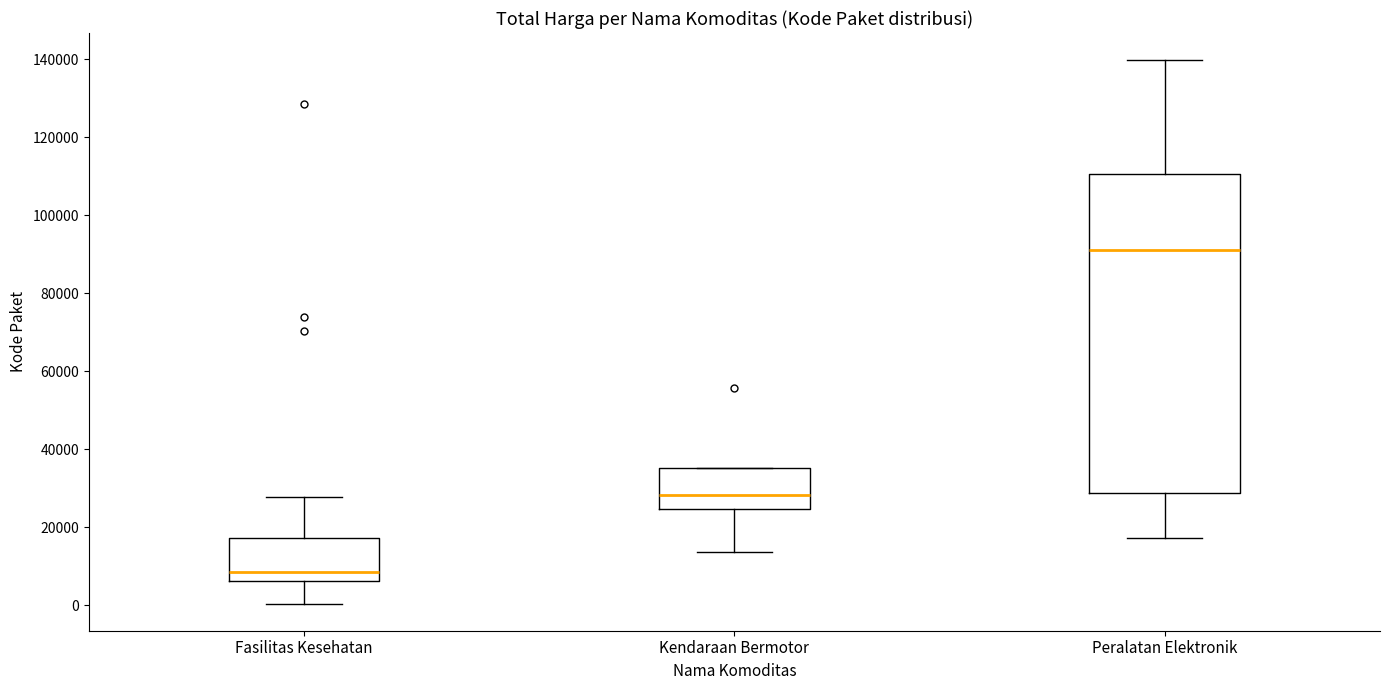

Reading left to right, transcribe this box plot: for each box, give where its median line is, the range the box spans, and where its two whiskers end, as read against the y-axis. The values are not printed on the chart, so give them approximately, as read against the axis.

Fasilitas Kesehatan: median 8000, box 6000 to 18000, whiskers 0 to 28000
Kendaraan Bermotor: median 28000, box 24000 to 36000, whiskers 14000 to 36000
Peralatan Elektronik: median 92000, box 28000 to 110000, whiskers 18000 to 140000